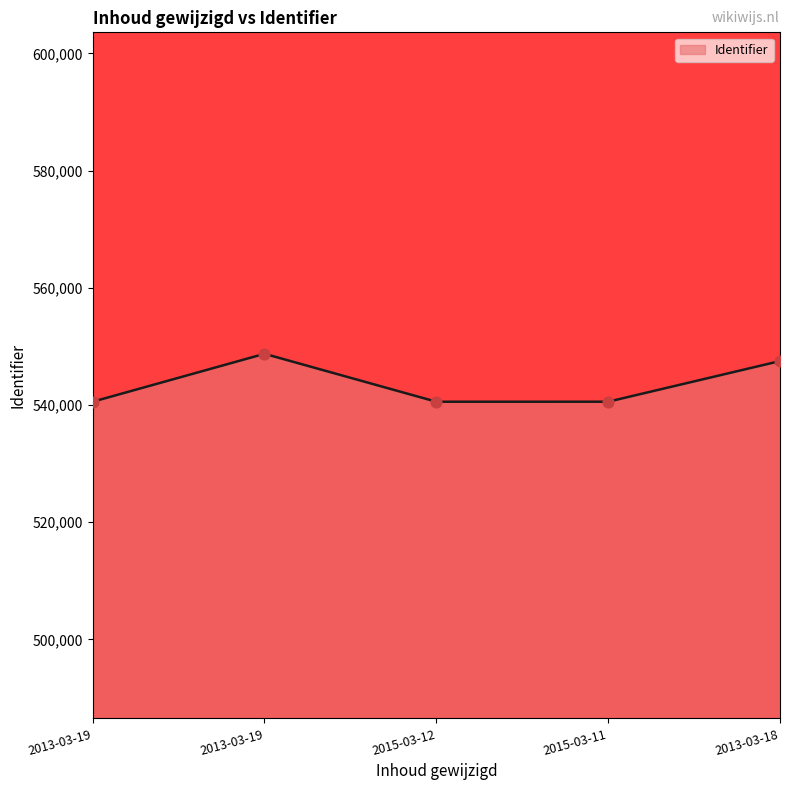

How many lines are shown in the chart?

1